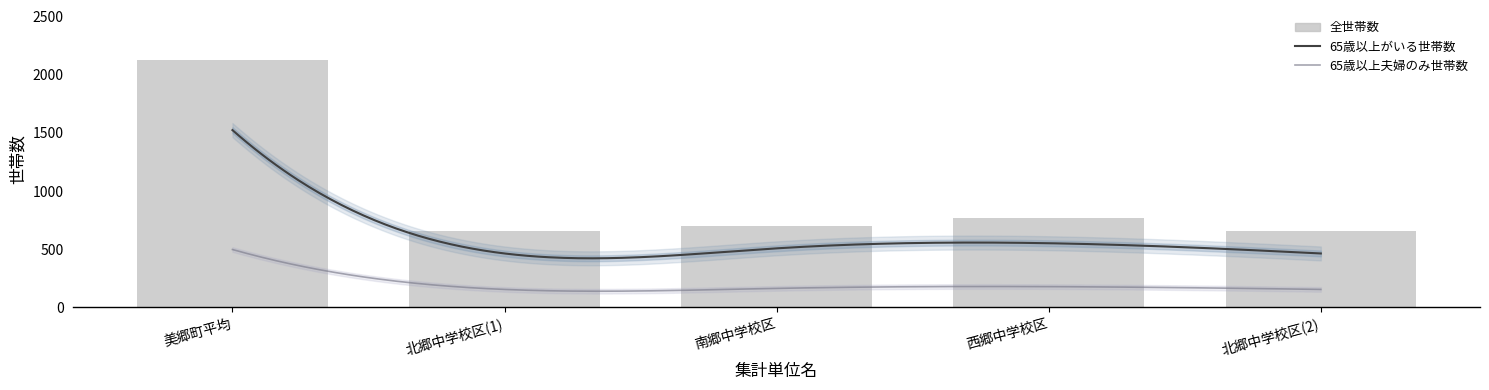

What is the difference between the 65歳以上がいる世帯数 values at 北郷中学校区(1) and 南郷中学校区?

44